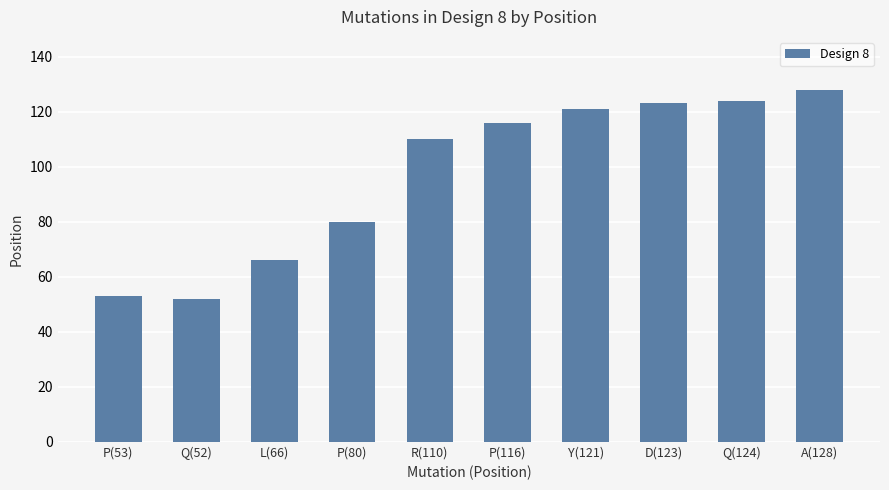

What value does the data have at Y(121), to the nearest 5?

120